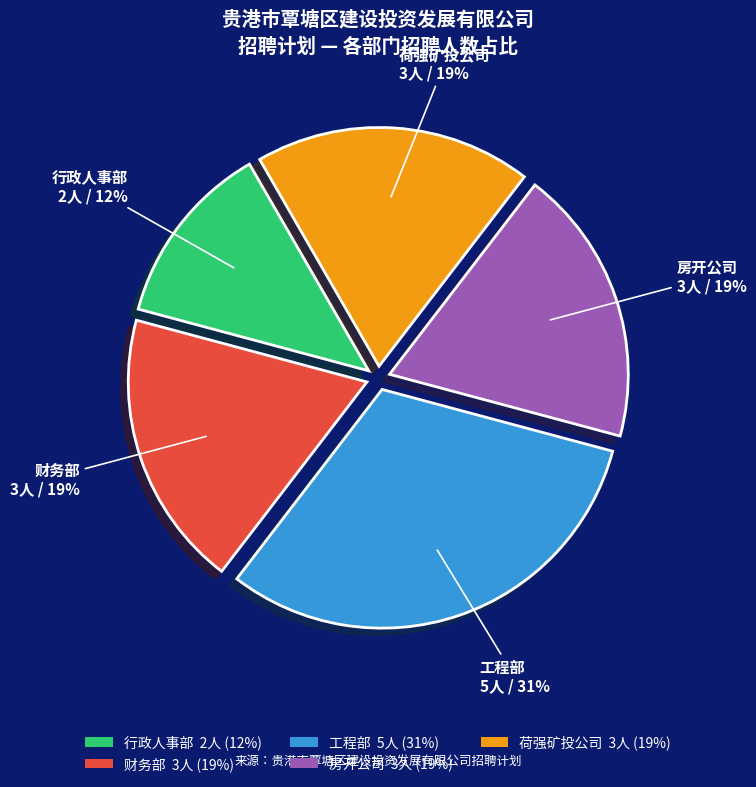

How many slices are in this pie chart?

5